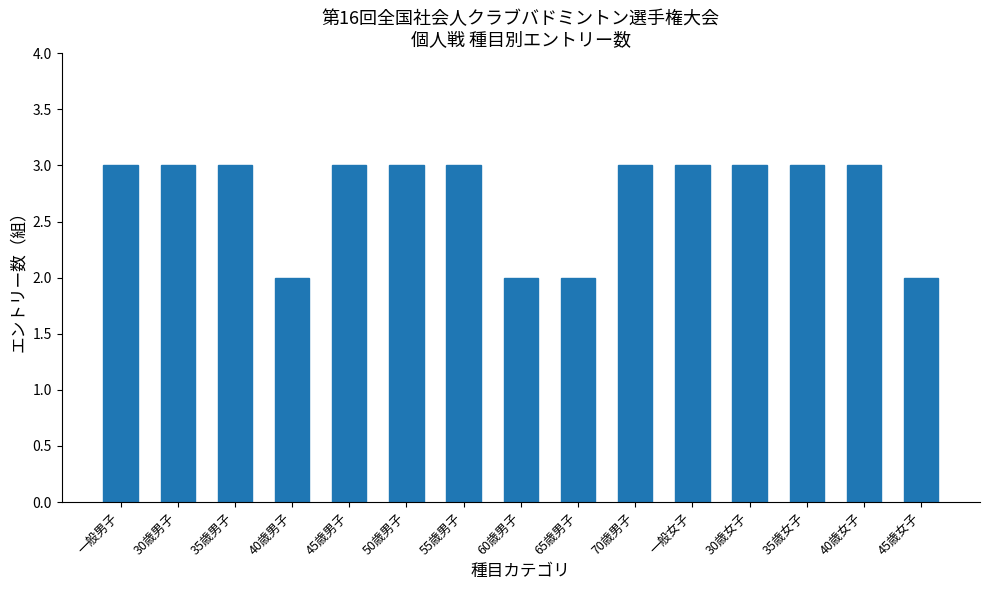

Reading left to right, transcribe all the data shown in this chart.

3	3	3	2	3	3	3	2	2	3	3	3	3	3	2